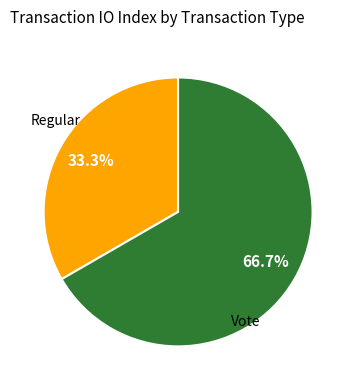

Is there a majority slice in this chart?

Yes